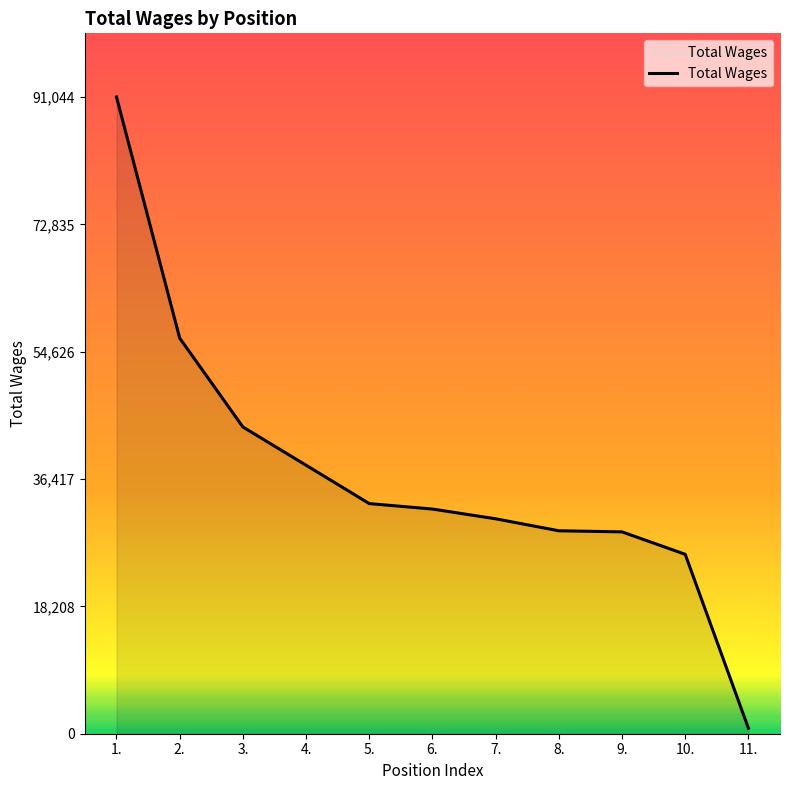

What is the change in value from 9. to 10.?

-3209